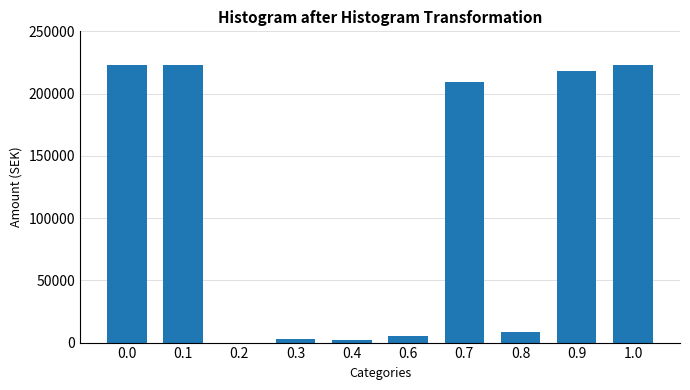

Between 0.9 and 0.7, which is larger?

0.9